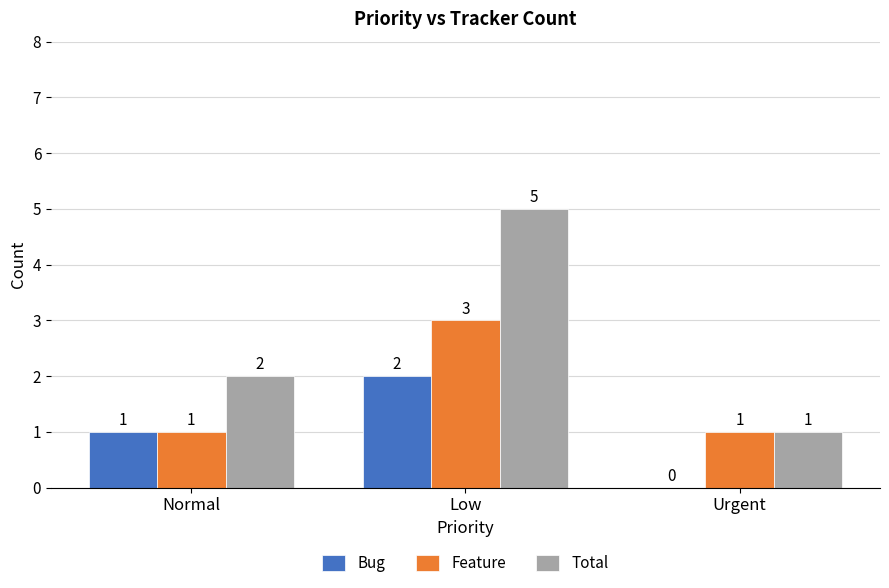

What is the sum of the Feature values at Low and Normal?

4